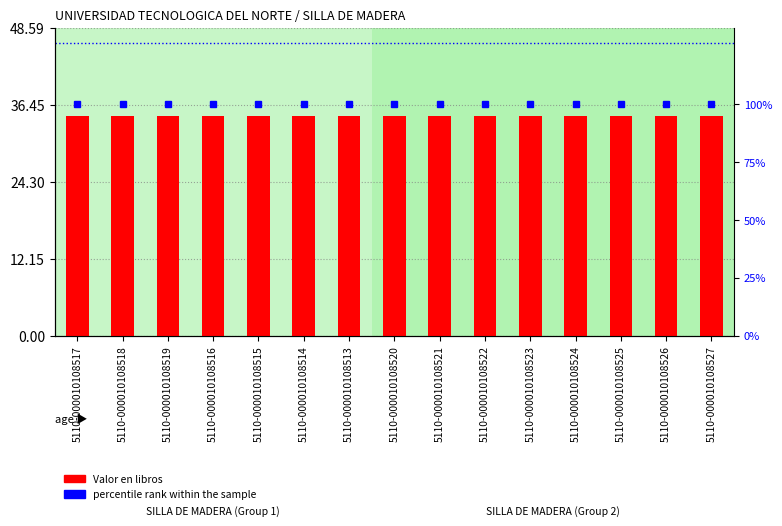

Reading left to right, transcribe all the data shown in this chart.

Valor en libros: 5110-000010108517=34.7	5110-000010108518=34.7	5110-000010108519=34.7	5110-000010108516=34.7	5110-000010108515=34.7	5110-000010108514=34.7	5110-000010108513=34.7	5110-000010108520=34.7	5110-000010108521=34.7	5110-000010108522=34.7	5110-000010108523=34.7	5110-000010108524=34.7	5110-000010108525=34.7	5110-000010108526=34.7	5110-000010108527=34.7
percentile rank within the sample: 5110-000010108517=100.0	5110-000010108518=100.0	5110-000010108519=100.0	5110-000010108516=100.0	5110-000010108515=100.0	5110-000010108514=100.0	5110-000010108513=100.0	5110-000010108520=100.0	5110-000010108521=100.0	5110-000010108522=100.0	5110-000010108523=100.0	5110-000010108524=100.0	5110-000010108525=100.0	5110-000010108526=100.0	5110-000010108527=100.0